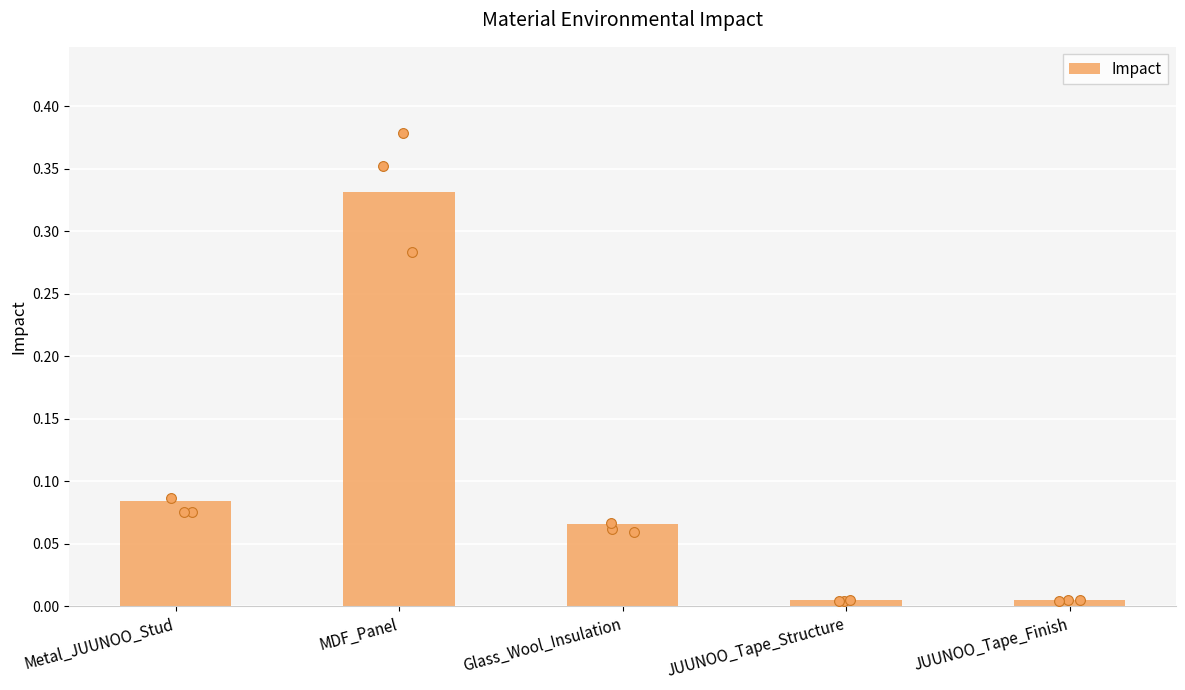

What is the change in value from MDF_Panel to JUUNOO_Tape_Structure?

-0.3